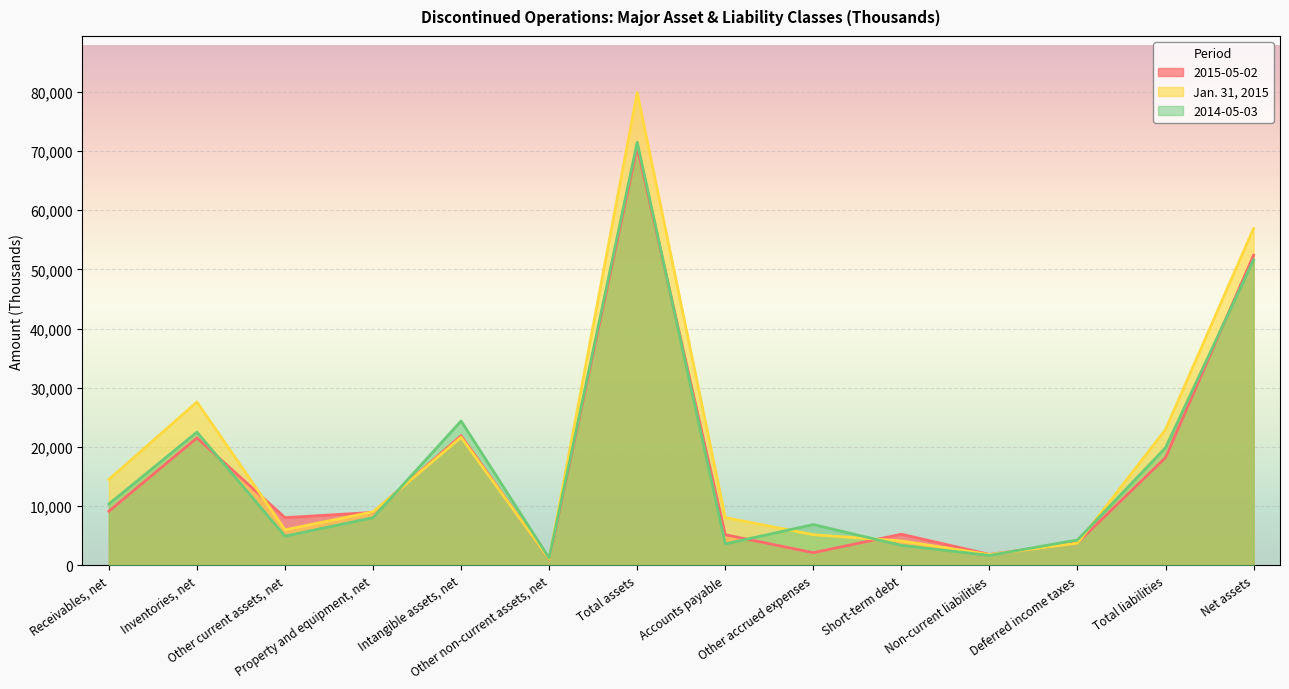

How many distinct data groups are displayed?

3